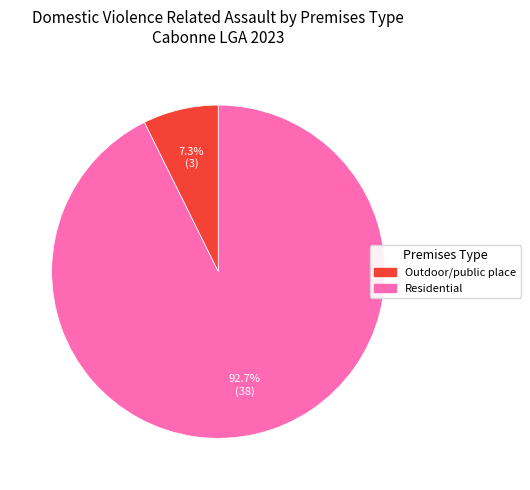

Is there any slice that represents more than half of the pie?

Yes